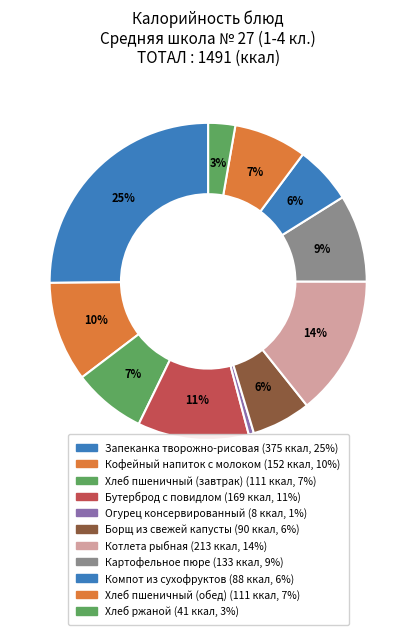

Which slice is the largest?

Запеканка творожно-рисовая